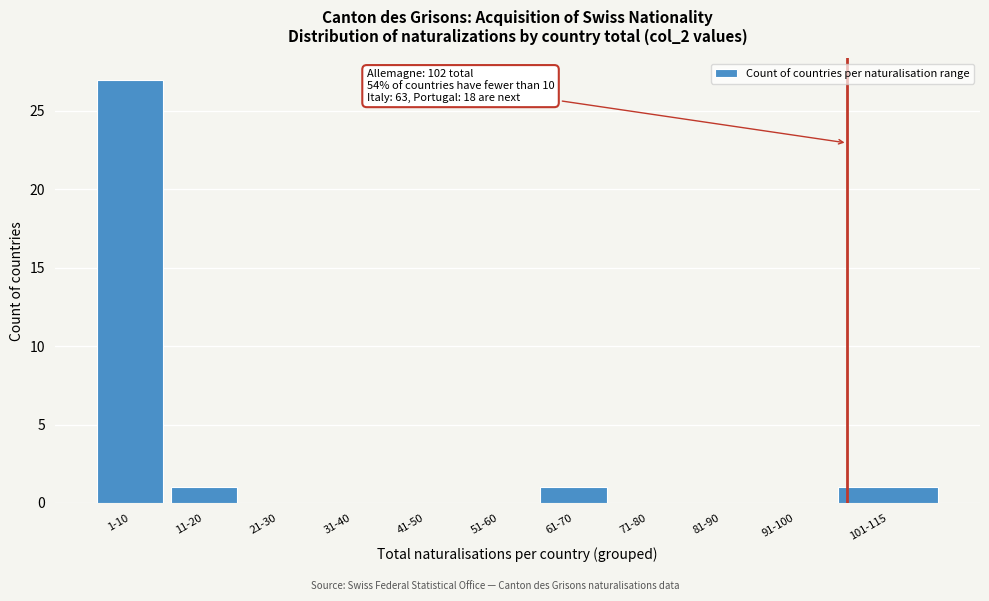

Reading right to left, list all the values displayed in this chart.

101-115=1	91-100=0	81-90=0	71-80=0	61-70=1	51-60=0	41-50=0	31-40=0	21-30=0	11-20=1	1-10=27